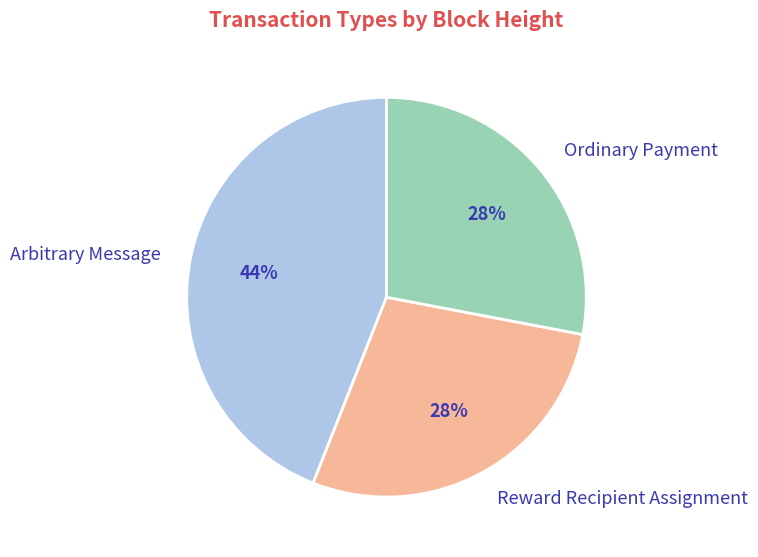

Approximately how many times larger is the value at Arbitrary Message compared to Ordinary Payment?

1.6